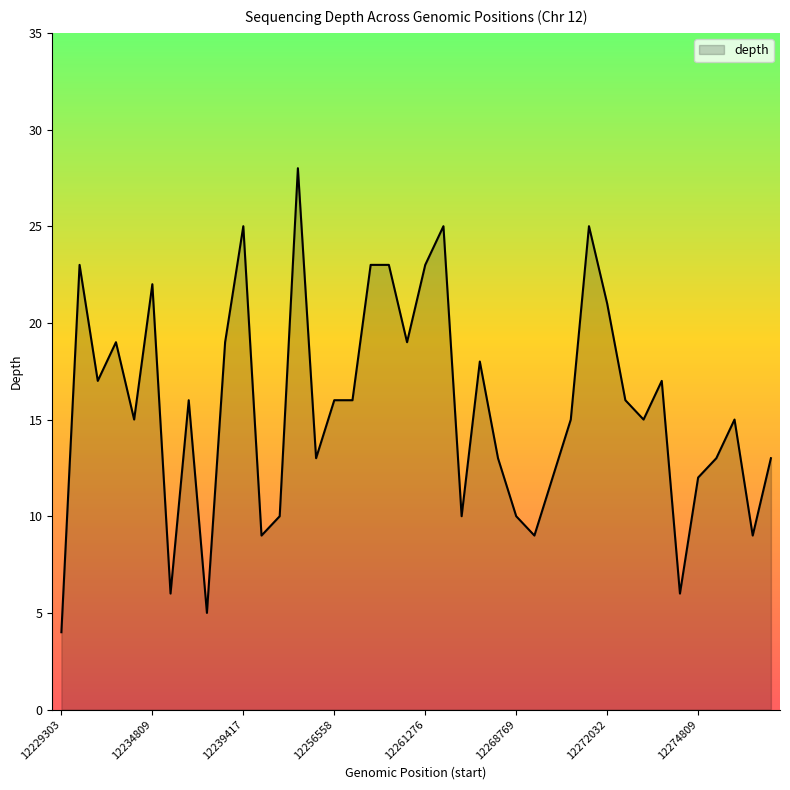

What is the difference between the maximum and minimum values?

24